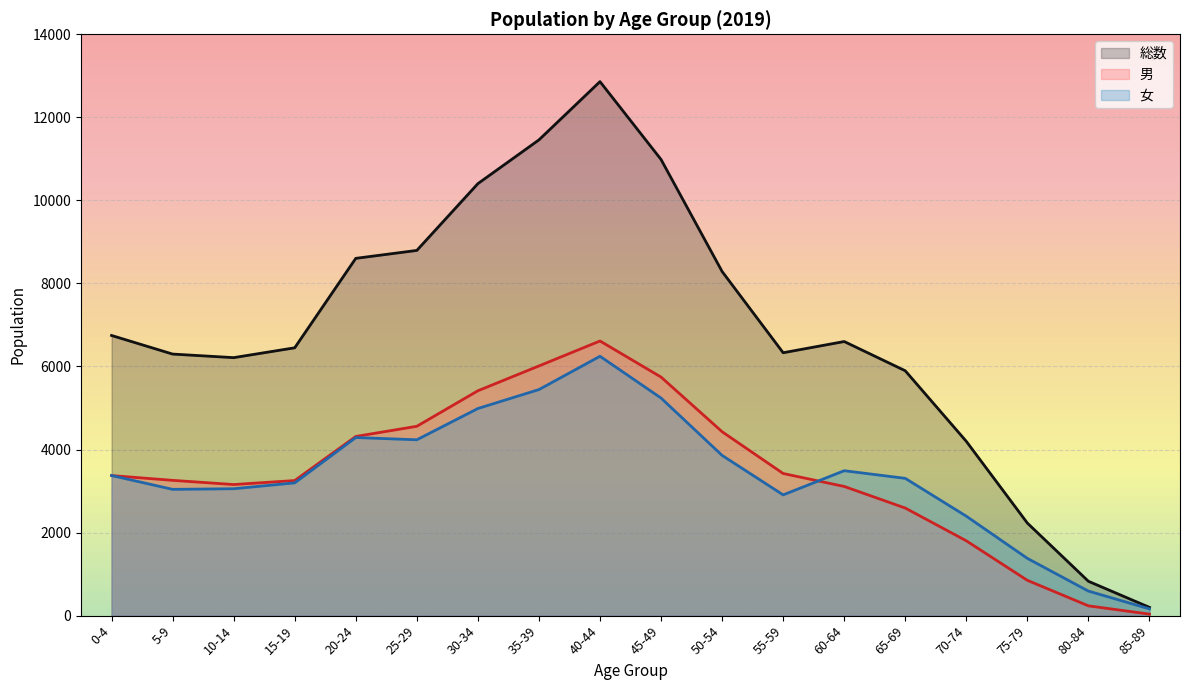

What is the label of the 10th point from the left?

45-49